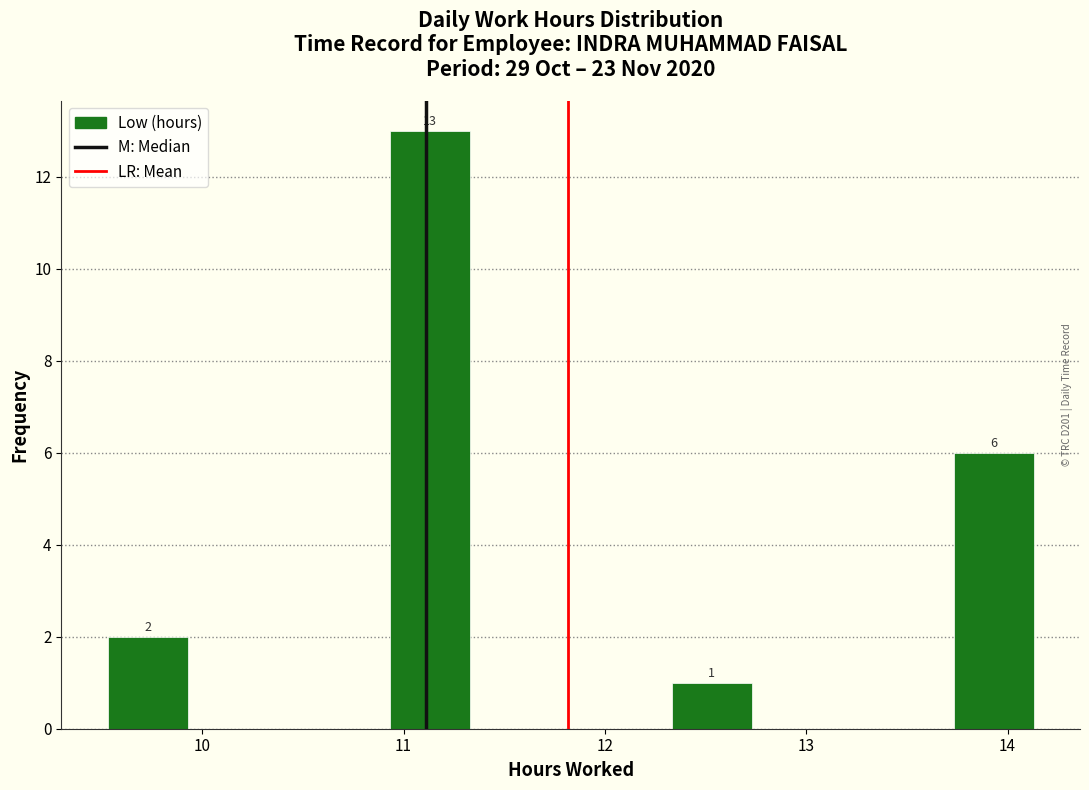

Which range on the x-axis has the tallest bar?

10.9 to 11.4